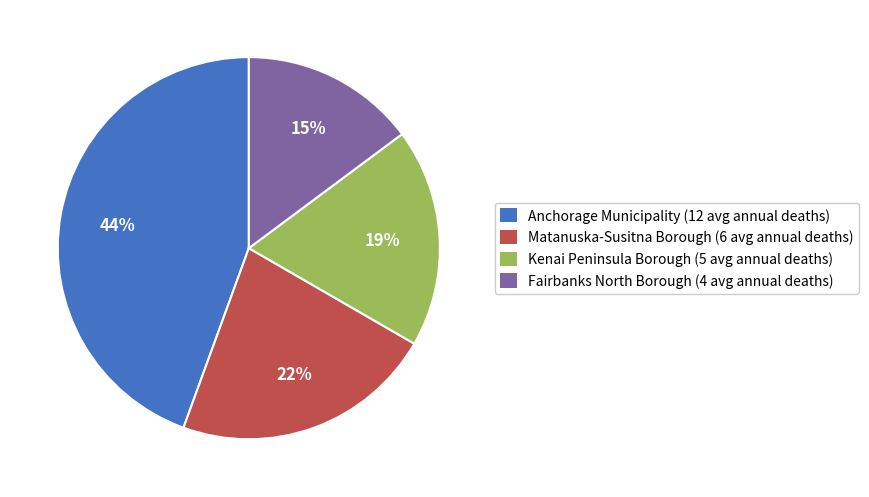

The Anchorage Municipality slice represents 44% of the pie. True or false?

True